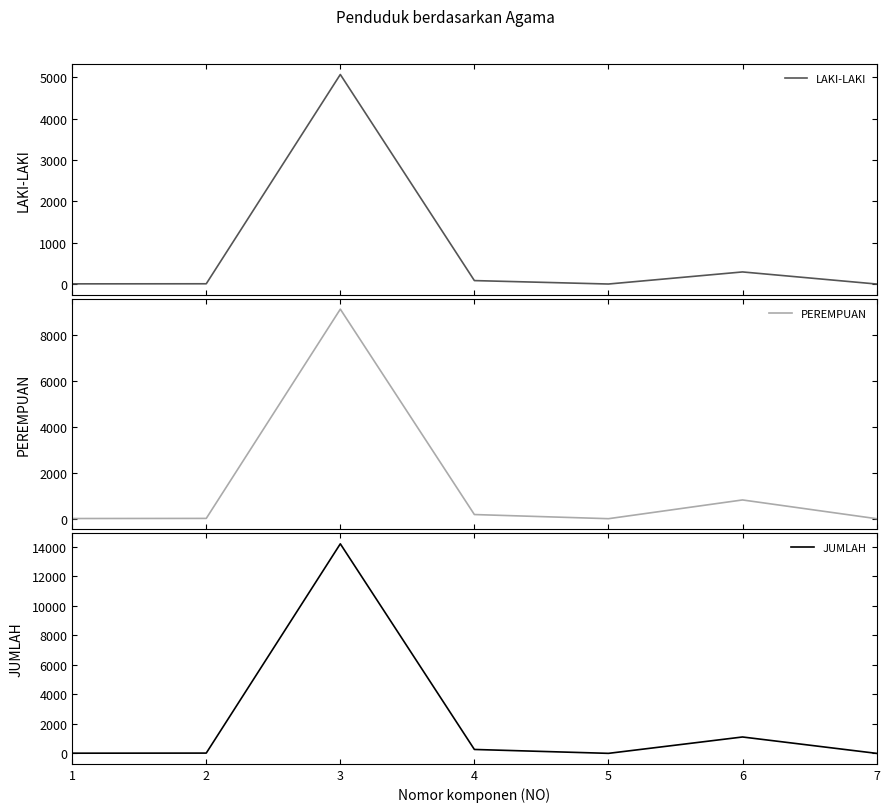

List the labels in order of JUMLAH value, smallest first.

5, 7, 1, 2, 4, 6, 3